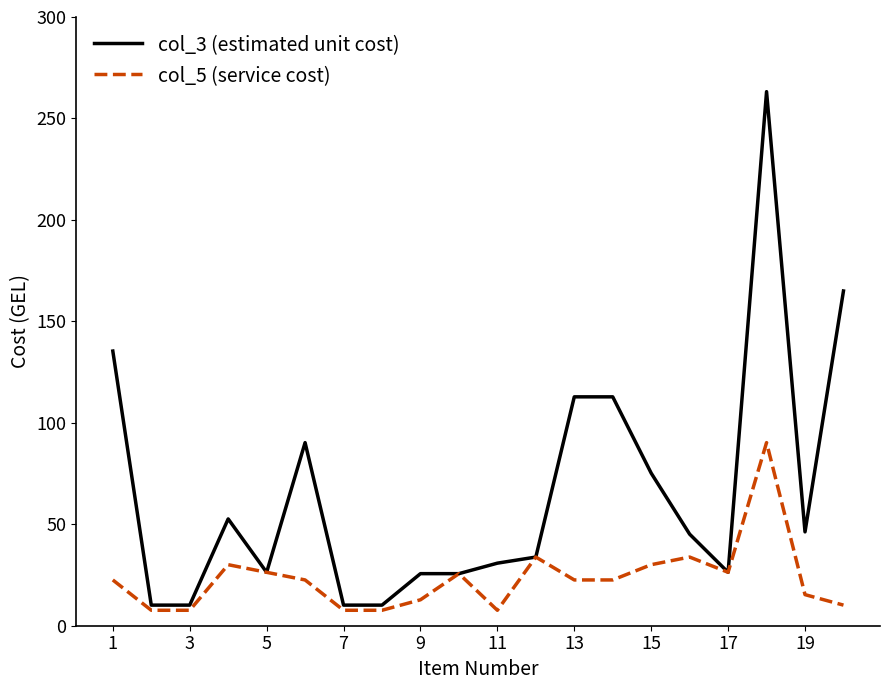

Rank the series by their average value, from highest to lowest.

col_3 (estimated unit cost), col_5 (service cost)